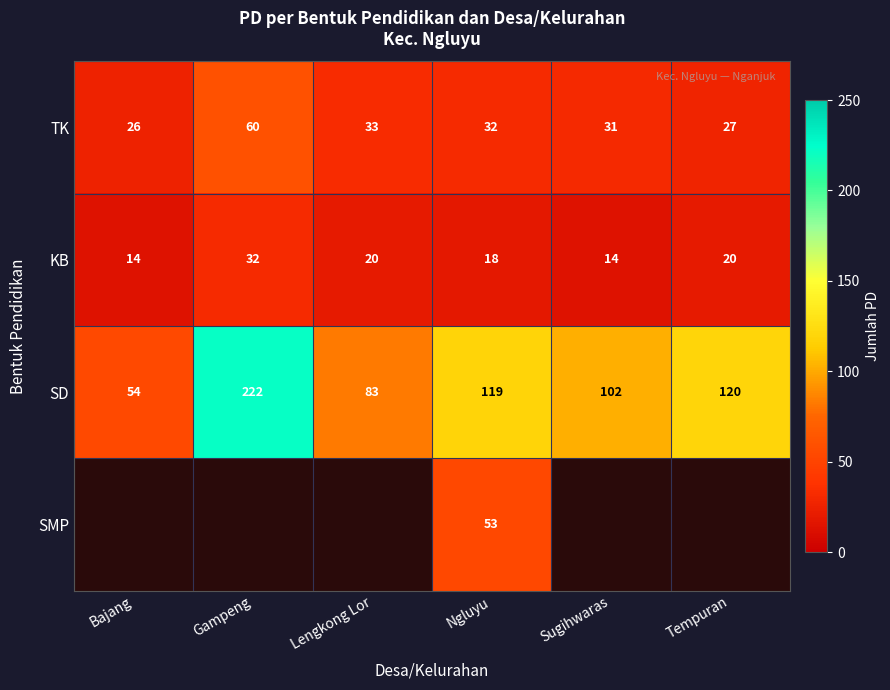

At how many categories does at least one series exceed 99?

4